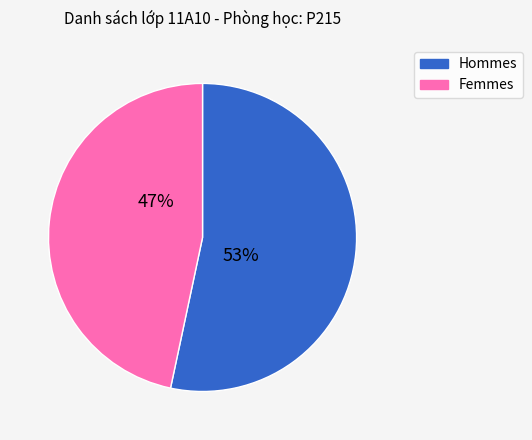

To the nearest percent, what is the average slice percentage?

50%